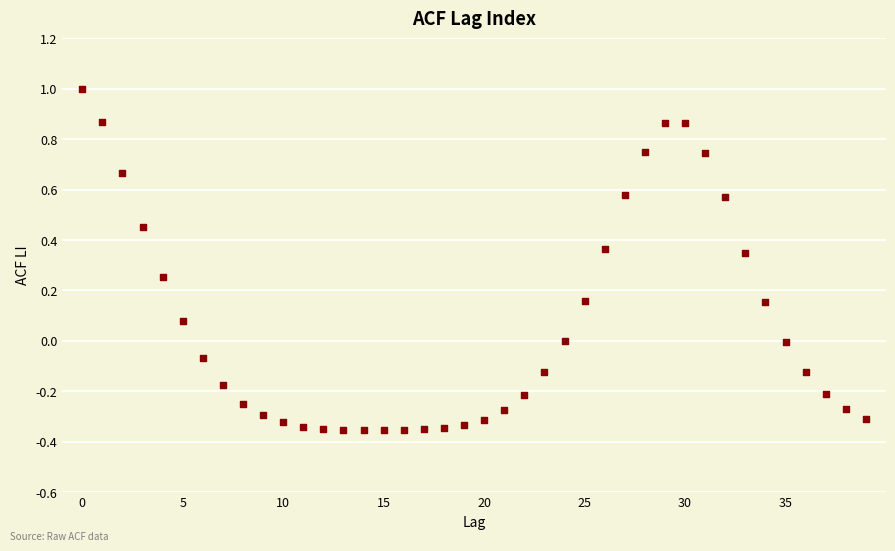

What is the range of Y values (max minus min)?

1.4